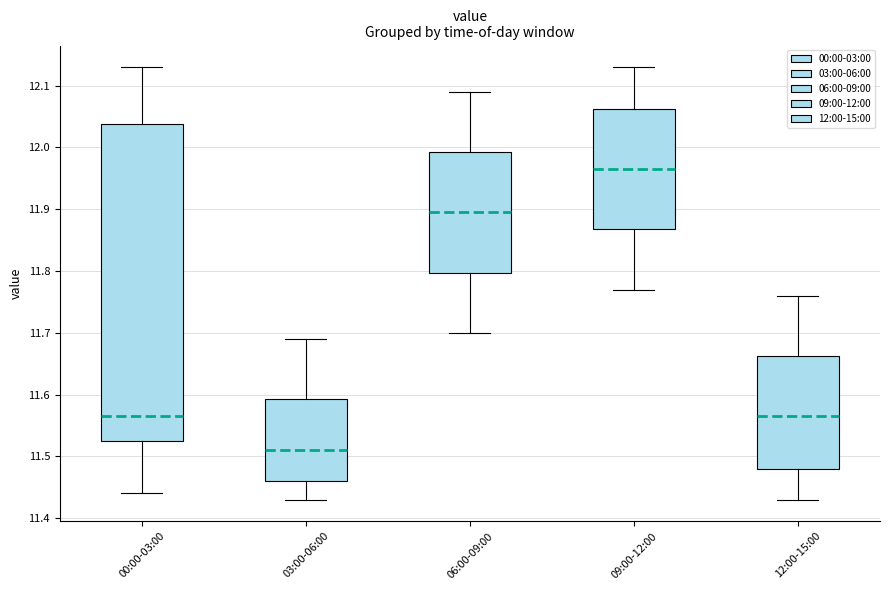

Reading left to right, read every box against the y-axis: the position of its median line, the range the box covers, and the ends of its whiskers. The values are not printed on the chart, so give them approximately, as read against the axis.

00:00-03:00: median 11.57, box 11.53 to 12.04, whiskers 11.44 to 12.13
03:00-06:00: median 11.51, box 11.46 to 11.59, whiskers 11.43 to 11.69
06:00-09:00: median 11.90, box 11.80 to 11.99, whiskers 11.70 to 12.09
09:00-12:00: median 11.97, box 11.87 to 12.06, whiskers 11.77 to 12.13
12:00-15:00: median 11.57, box 11.48 to 11.66, whiskers 11.43 to 11.76